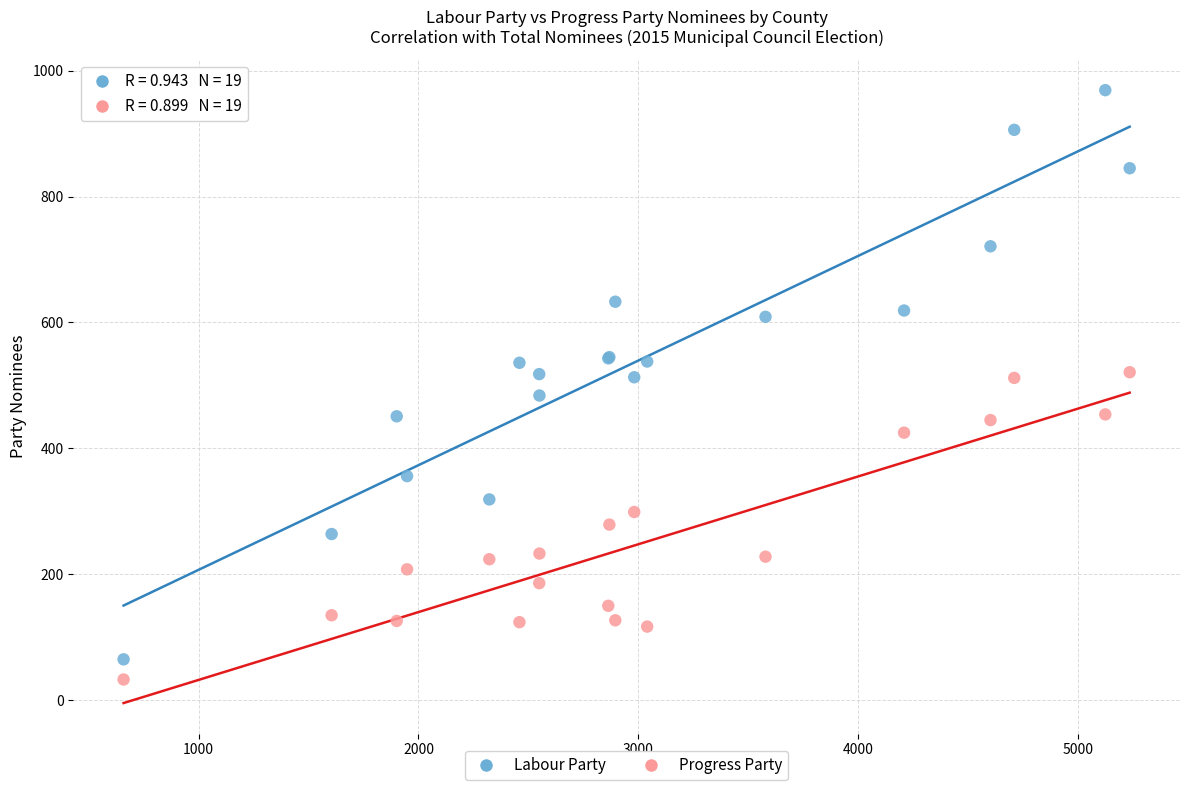

What is the X range (max minus min) for the scatter plot?

4575